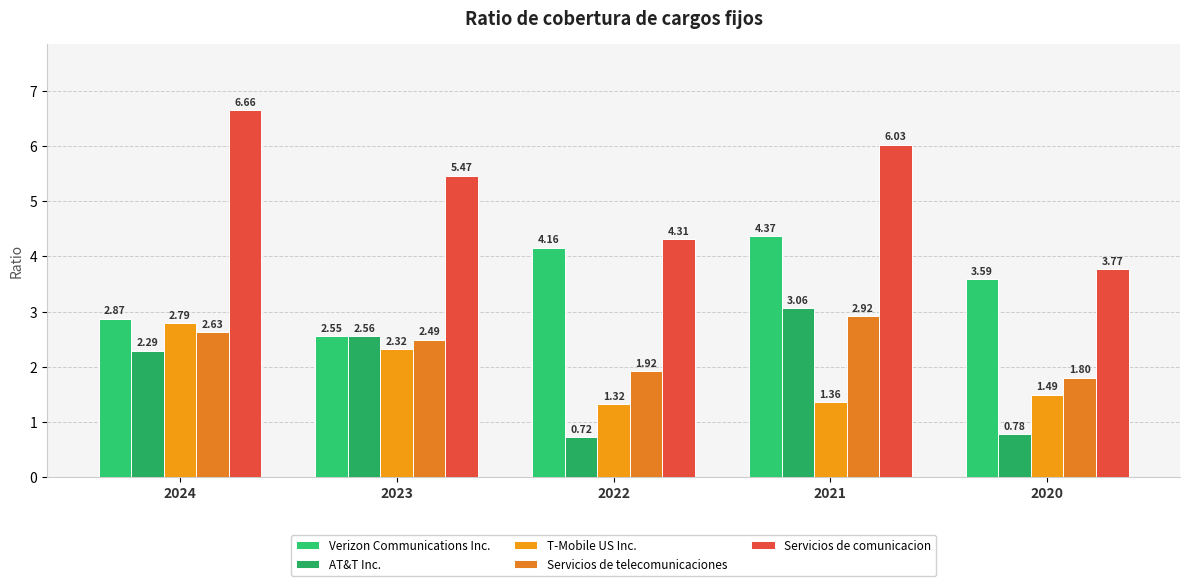

Reading right to left, list all the values displayed in this chart.

Verizon Communications Inc.: 2020=3.6	2021=4.4	2022=4.2	2023=2.5	2024=2.9
AT&T Inc.: 2020=0.8	2021=3.1	2022=0.7	2023=2.6	2024=2.3
T-Mobile US Inc.: 2020=1.5	2021=1.4	2022=1.3	2023=2.3	2024=2.8
Servicios de telecomunicaciones: 2020=1.8	2021=2.9	2022=1.9	2023=2.5	2024=2.6
Servicios de comunicacion: 2020=3.8	2021=6.0	2022=4.3	2023=5.5	2024=6.7